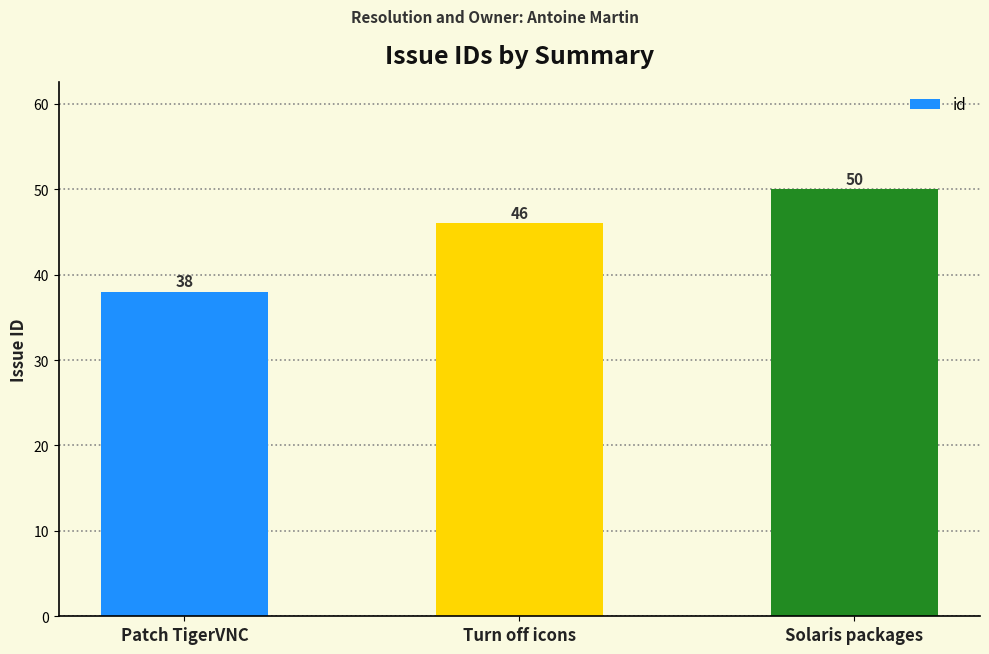

Reading left to right, extract all data points from this chart.

38	46	50